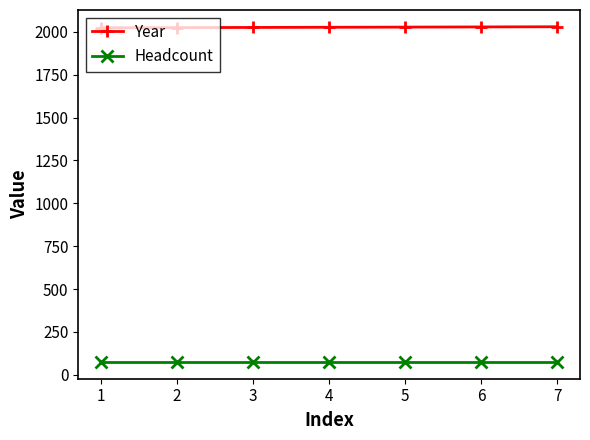

The value of Year at 3 is 1300. True or false?

False